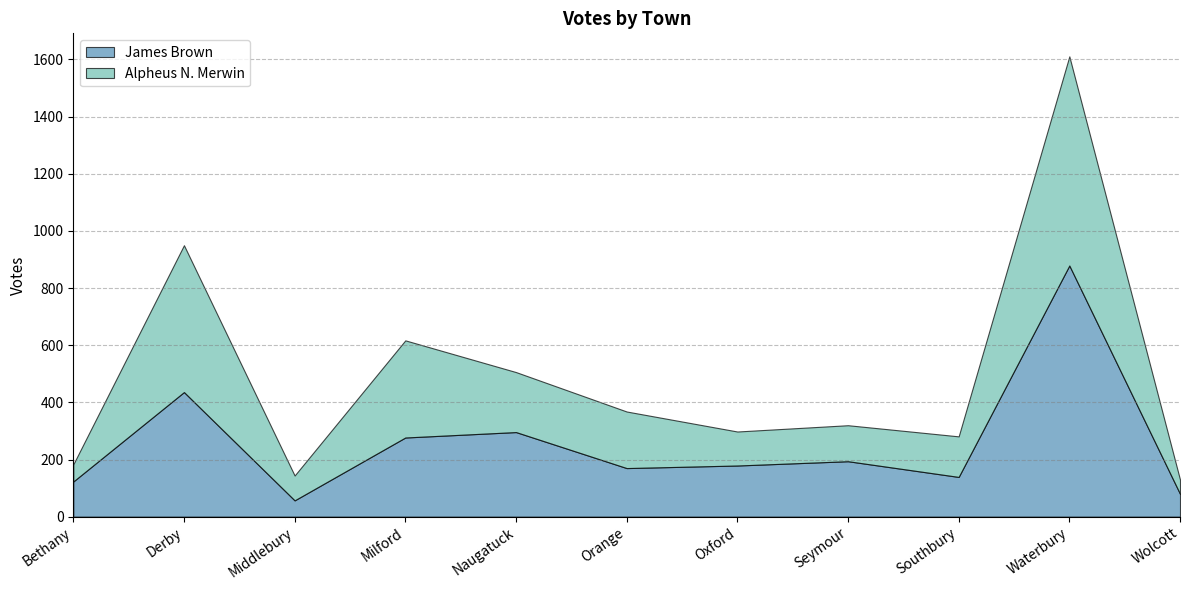

At which label does James Brown first exceed 179?

Derby